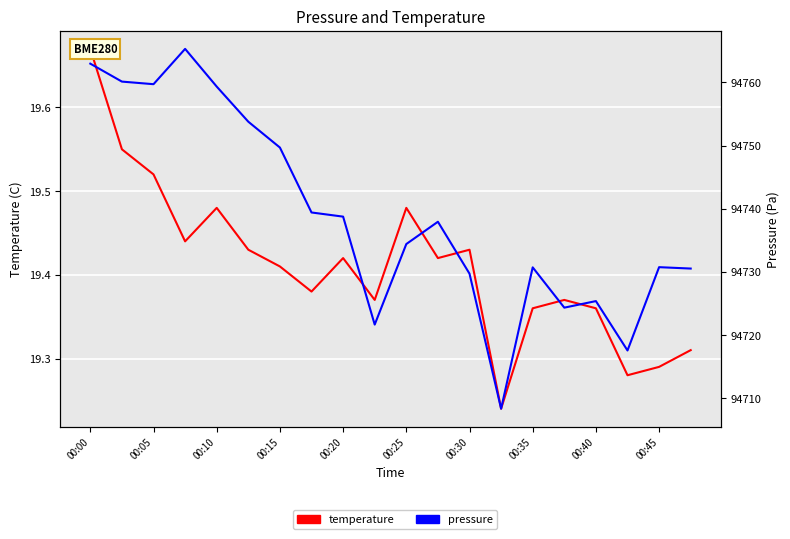

At 00:25, list the series in order from smallest to largest.

temperature, pressure